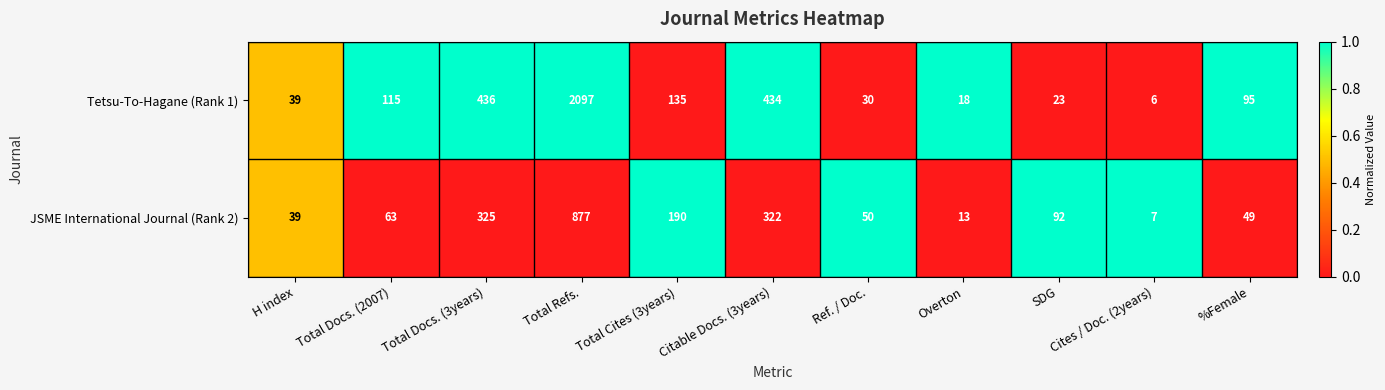

What is the total value across all series at SDG?

115